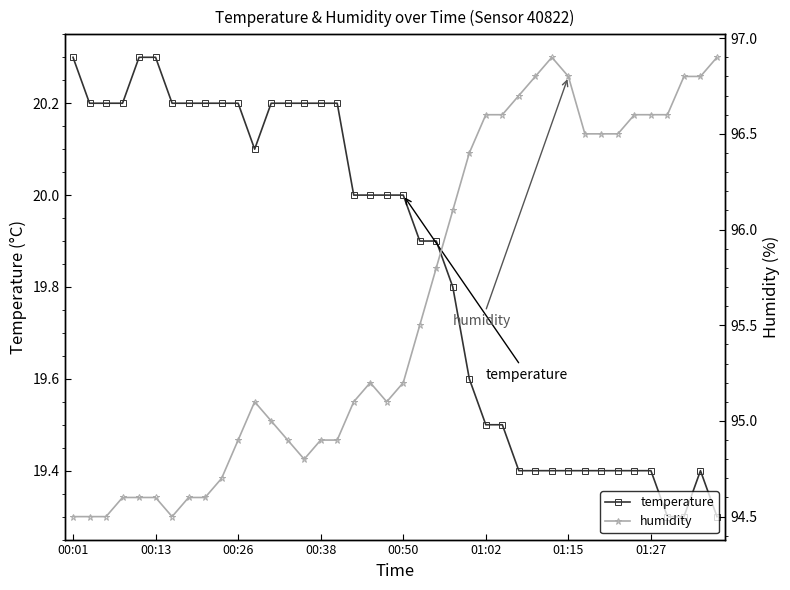

True or false: temperature and humidity intersect in this chart.

False